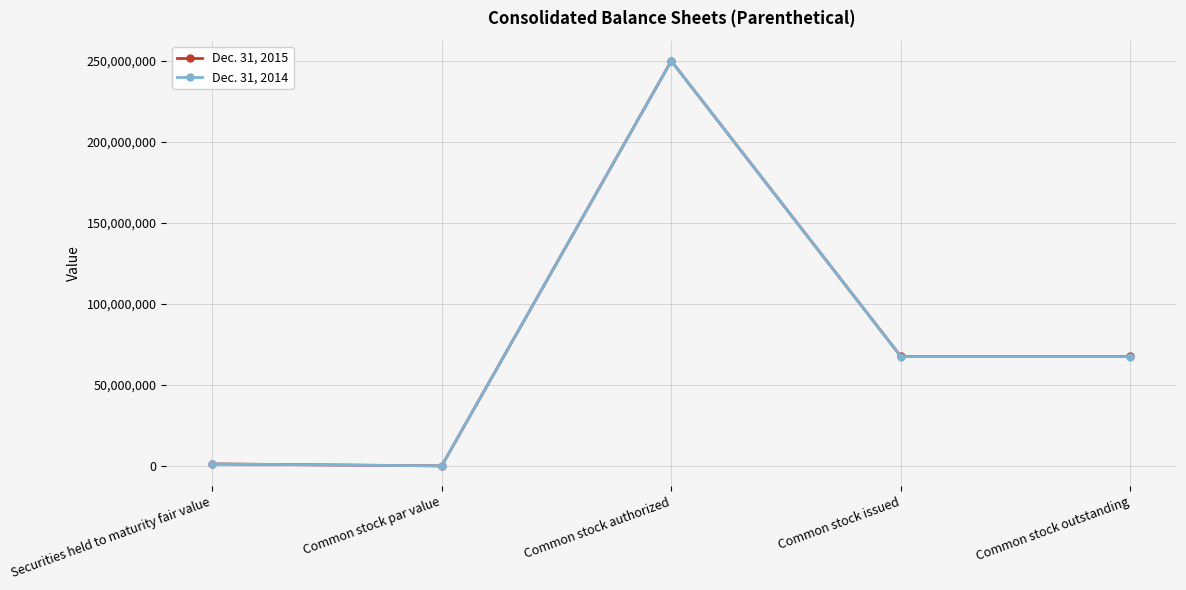

At which category is the sum across all series the highest?

Common stock authorized